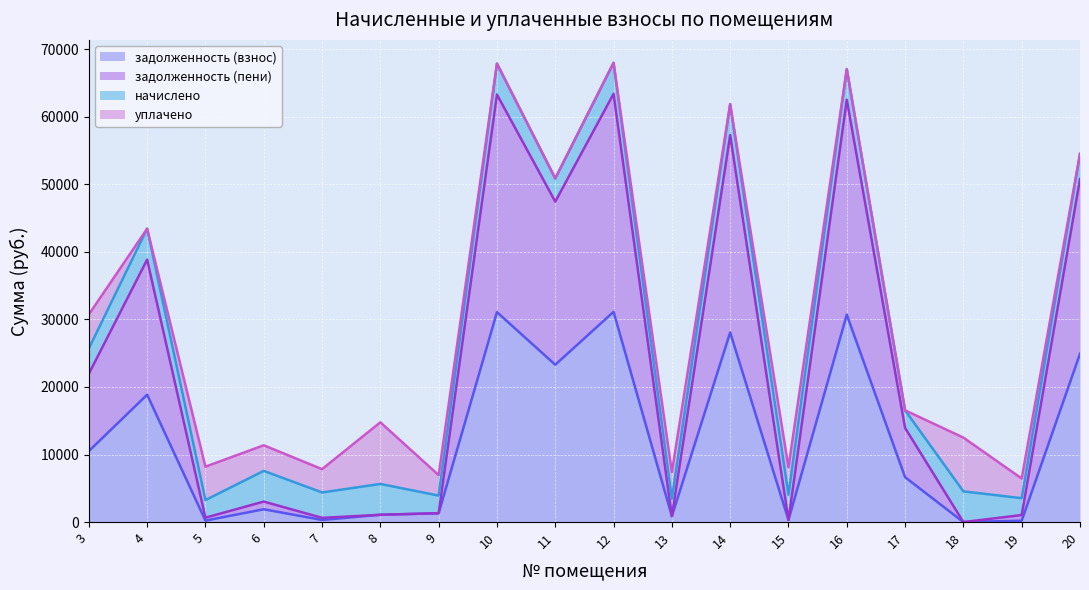

What is the sum of the задолженность (пени) values at 11 and 6?

50475.0